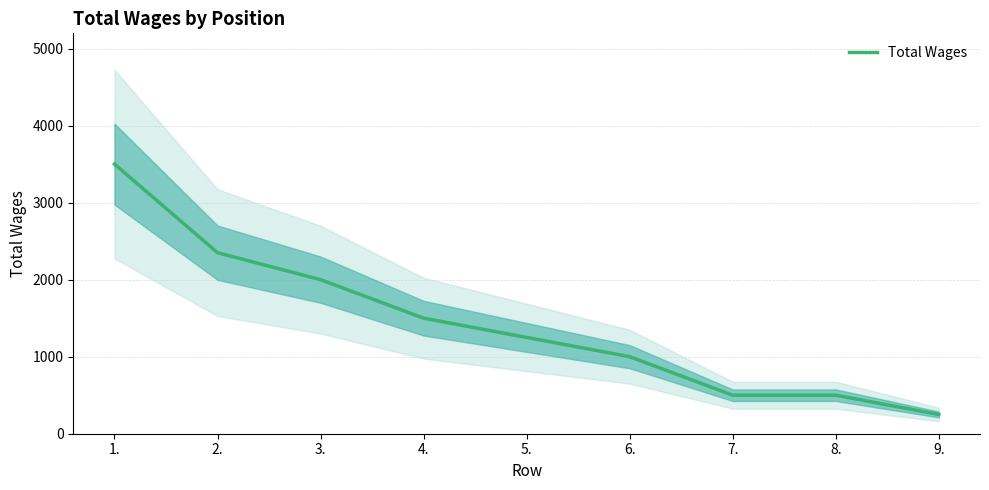

The chart shows a value of 4011 at 2.. True or false?

False